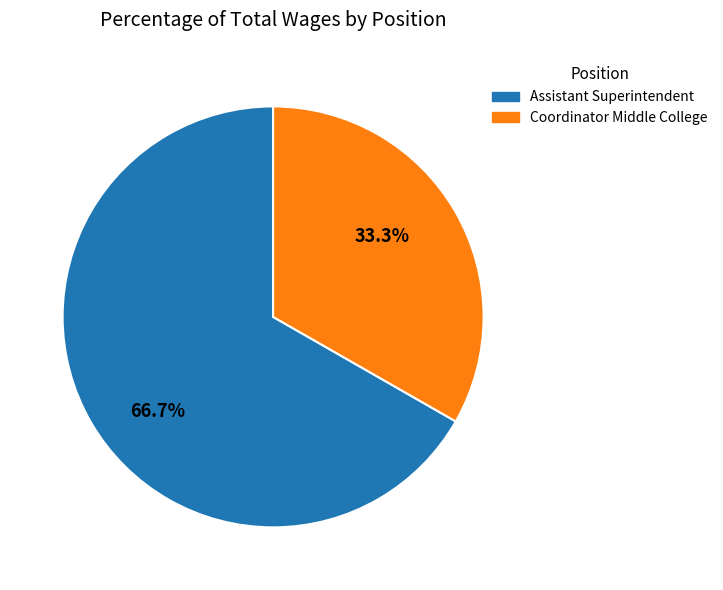

What is the majority slice?

Assistant Superintendent